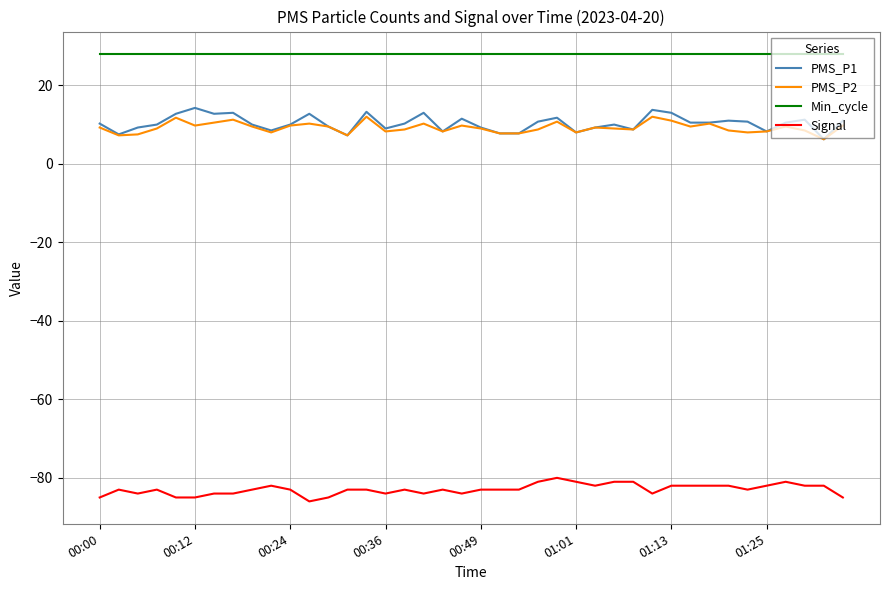

True or false: PMS_P2 and Signal cross at least once.

False